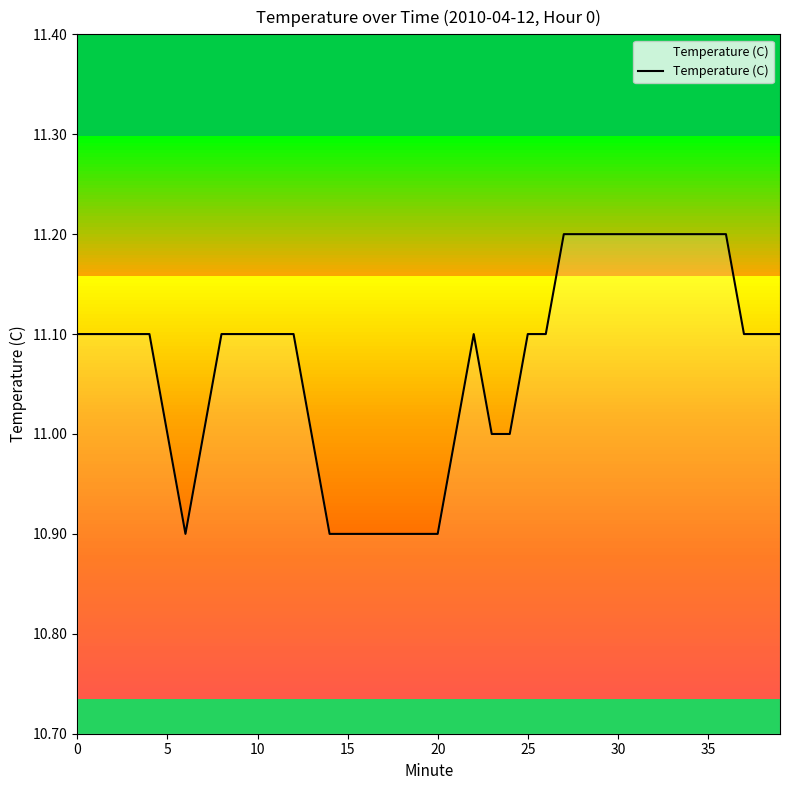

What is the smallest value displayed?

10.9